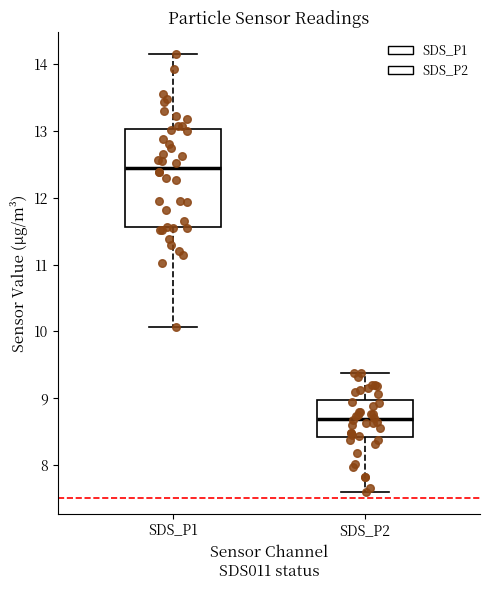

Reading left to right, transcribe this box plot: for each box, give where its median line is, the range the box spans, and where its two whiskers end, as read against the y-axis. The values are not printed on the chart, so give them approximately, as read against the axis.

SDS_P1: median 12.5, box 11.6 to 13.0, whiskers 10.1 to 14.2
SDS_P2: median 8.7, box 8.4 to 9.0, whiskers 7.6 to 9.4